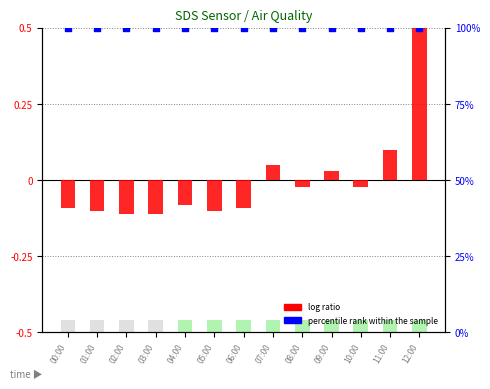

Which series has the largest Y range (max minus min)?

log ratio